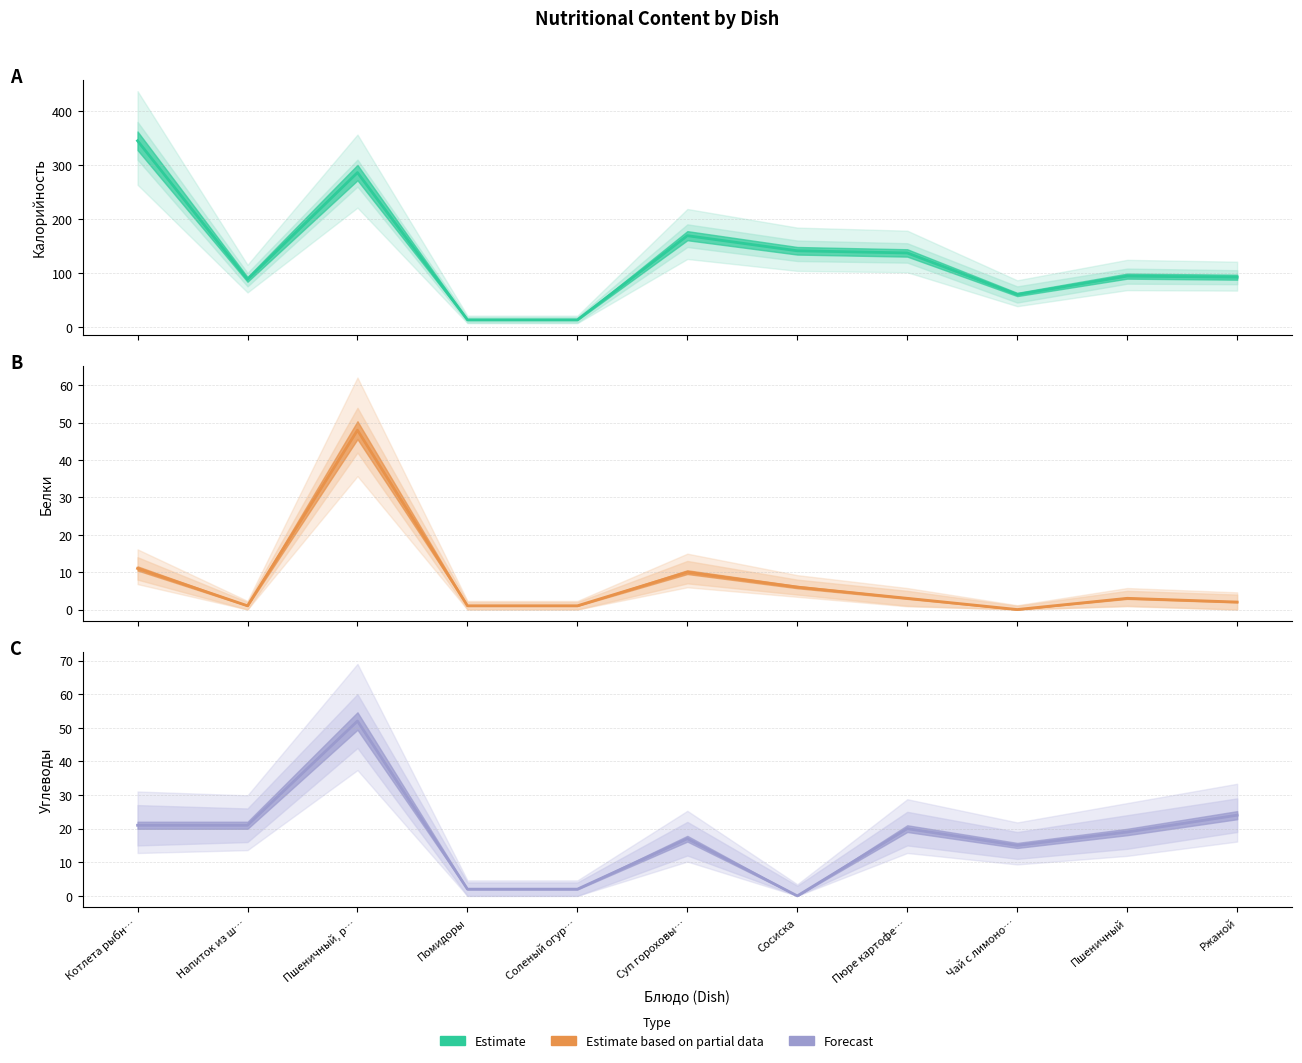

Reading left to right, what are all the values shown in this chart?

Калорийность: Котлета рыбн…=345	Напиток из ш…=88	Пшеничный, р…=286	Помидоры=13	Соленый огур…=13	Суп гороховы…=169	Сосиска=141	Пюре картофе…=137	Чай с лимоно…=60	Пшеничный=94	Ржаной=92
Белки: Котлета рыбн…=11	Напиток из ш…=1	Пшеничный, р…=48	Помидоры=1	Соленый огур…=1	Суп гороховы…=10	Сосиска=6	Пюре картофе…=3	Чай с лимоно…=0	Пшеничный=3	Ржаной=2
Углеводы: Котлета рыбн…=21	Напиток из ш…=21	Пшеничный, р…=52	Помидоры=2	Соленый огур…=2	Суп гороховы…=17	Сосиска=0	Пюре картофе…=20	Чай с лимоно…=15	Пшеничный=19	Ржаной=24